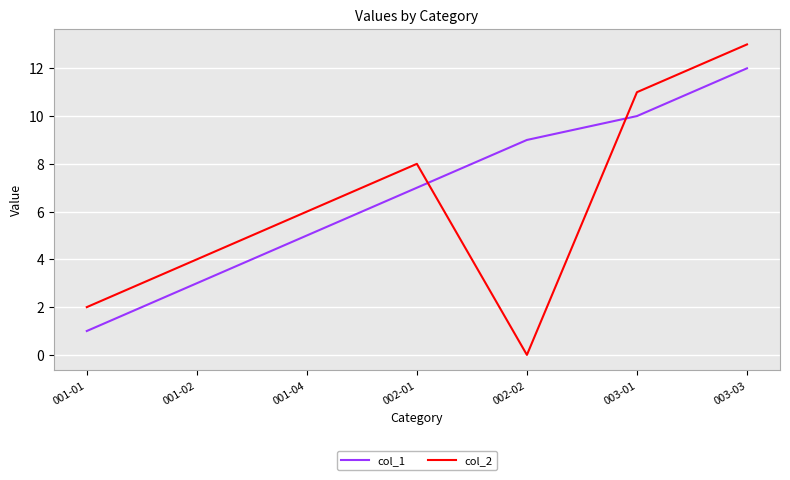

List the series in order of their overall mean, highest first.

col_1, col_2